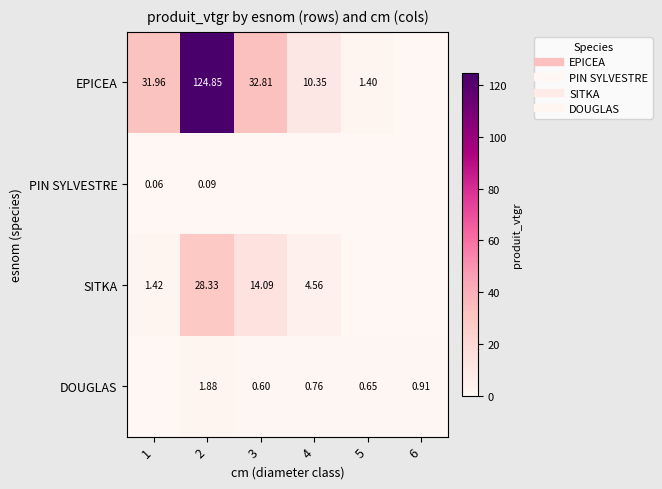

Between 2 and 6, which is larger?

2